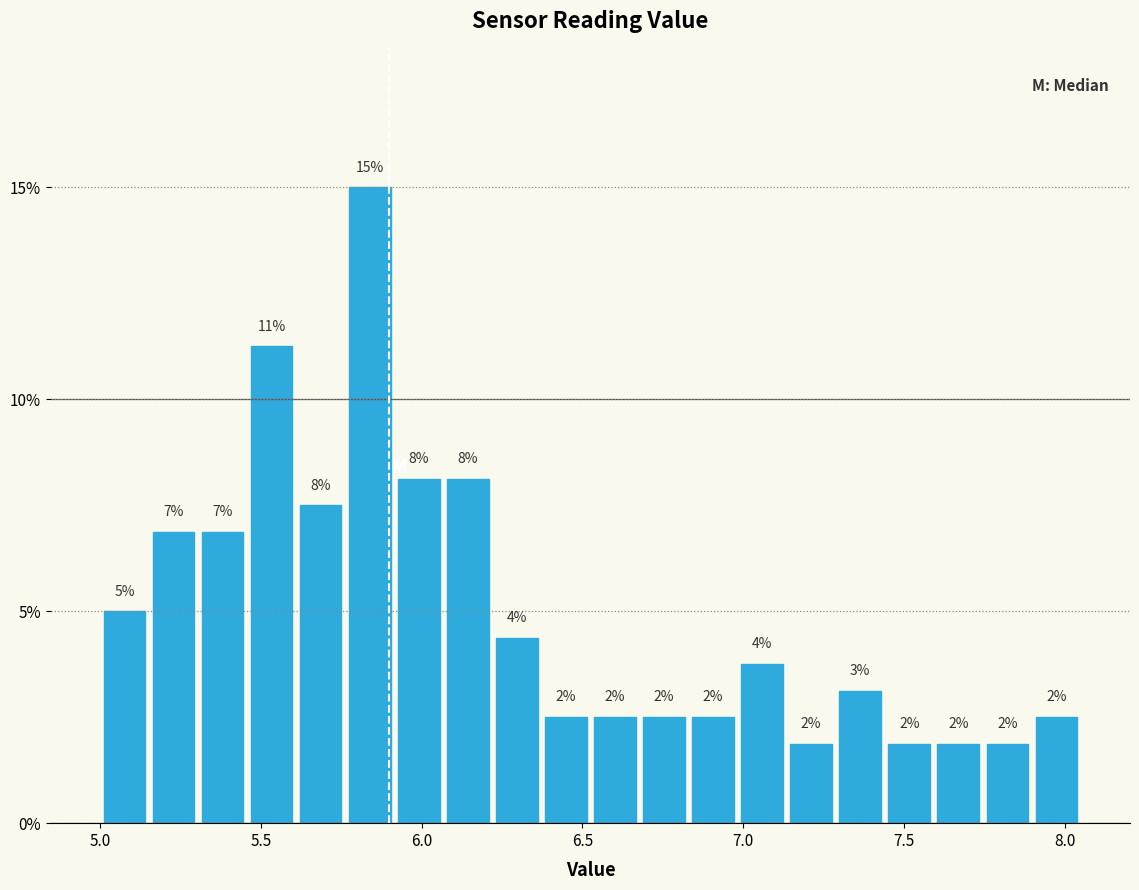

Read against the x-axis, roughly where is the centre of the tallest bar?

5.85